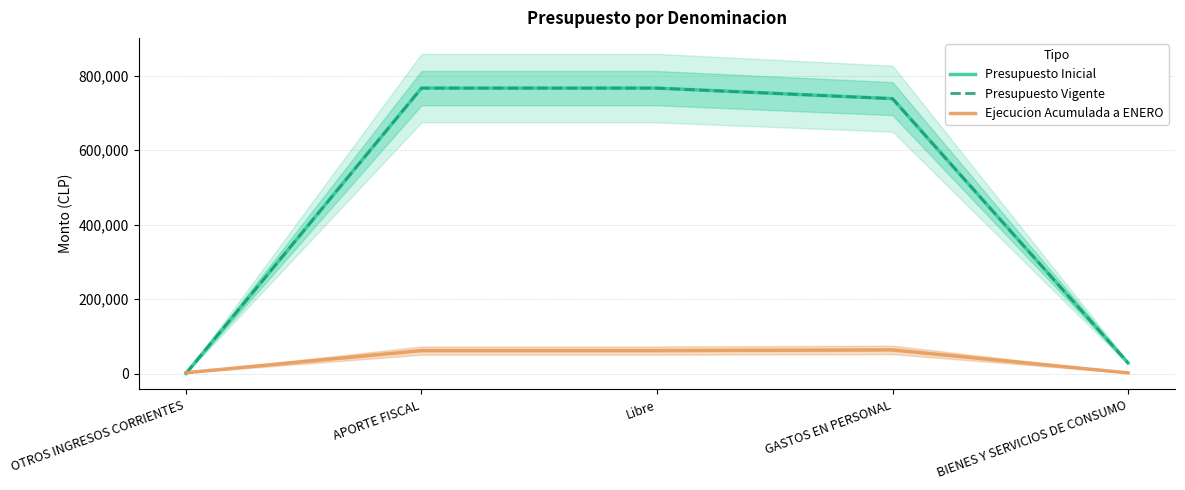

Which series has the largest total across all categories?

Presupuesto Inicial